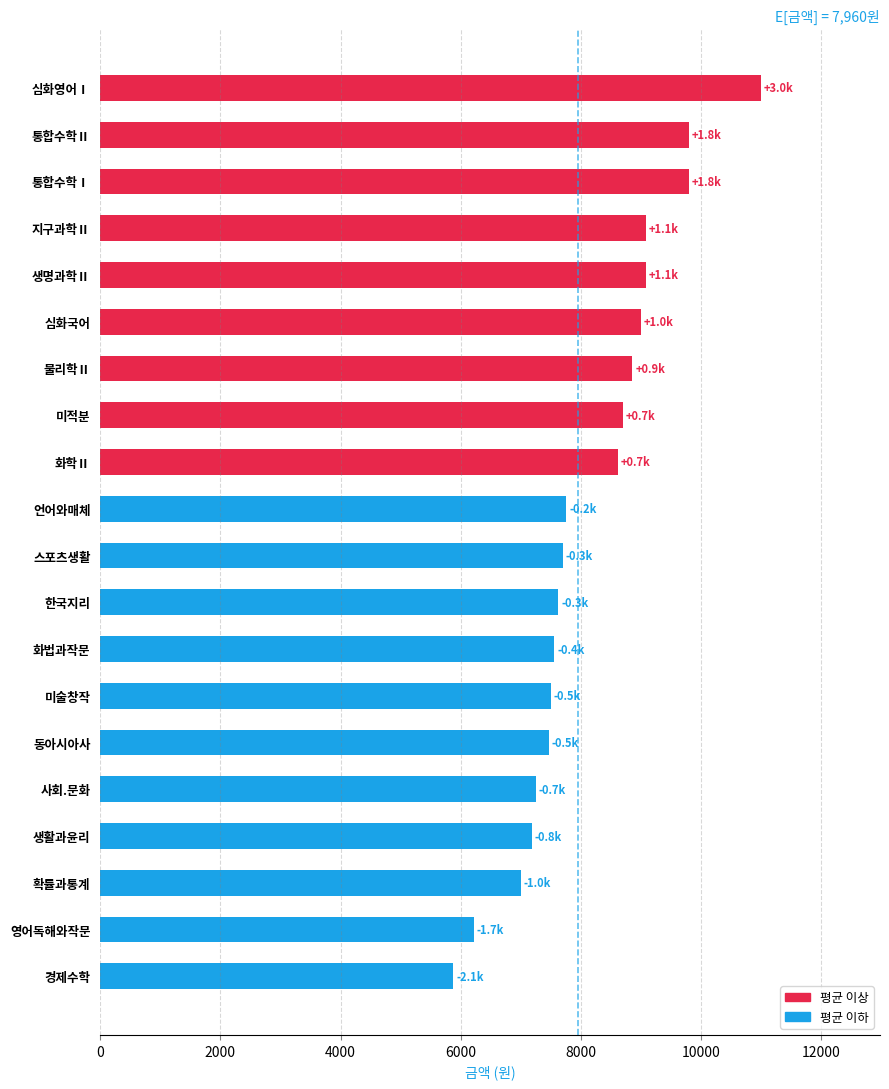

What is the approximate value at 경제수학, to the nearest 50?

5900